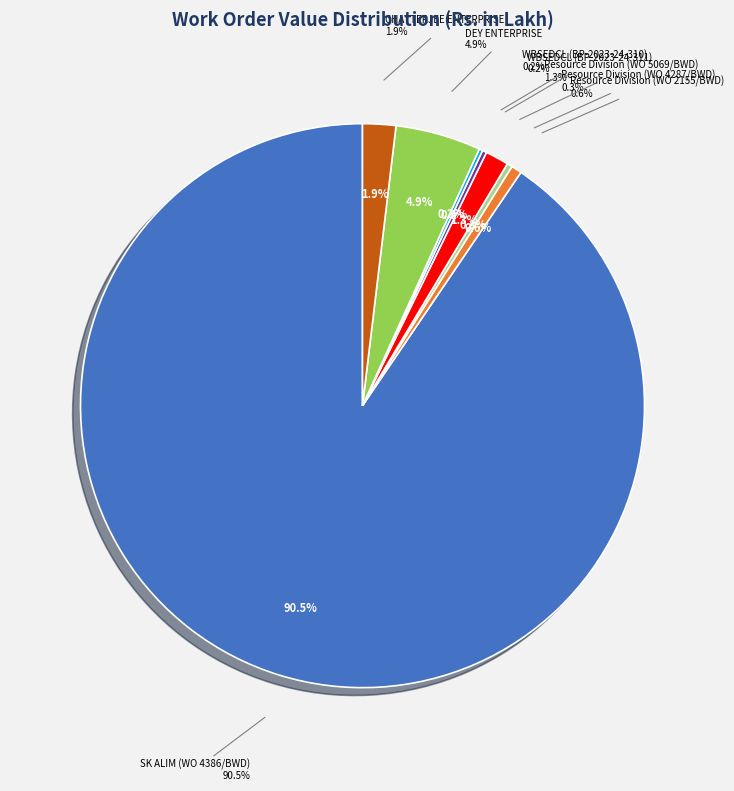

To the nearest percent, what is the difference between the Resource Division (WO 2155/BWD) and DEY ENTERPRISE slice percentages?

4%